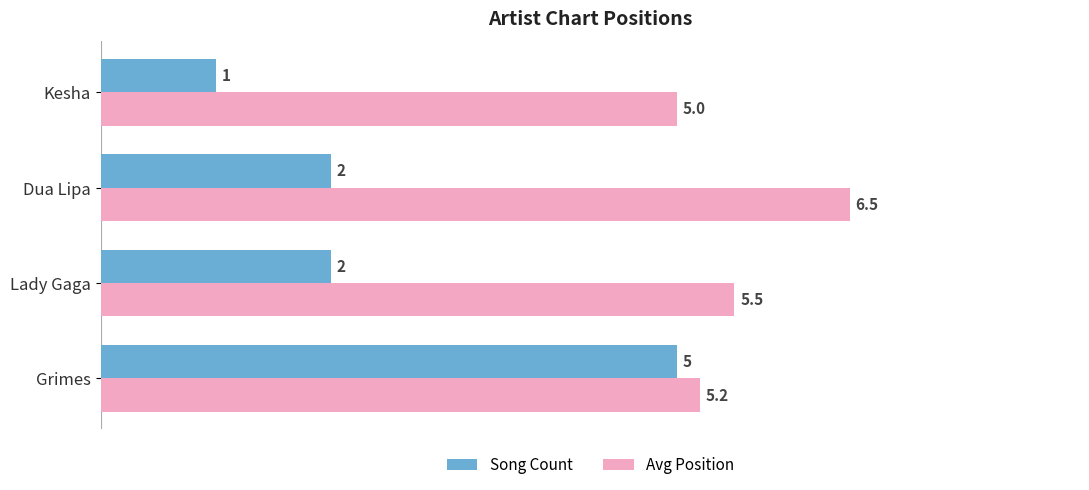

At how many categories does at least one series exceed 2?

4